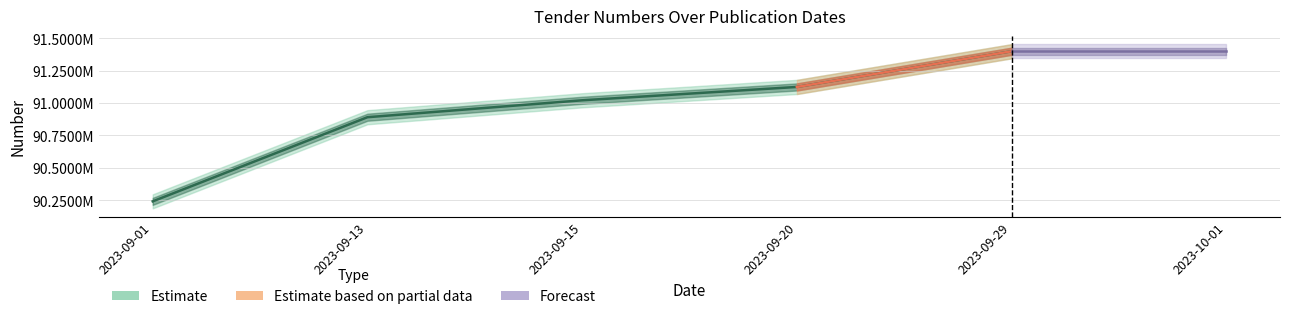

Reading right to left, extract all data points from this chart.

91399116	91123738	91020828	90890302	90241313